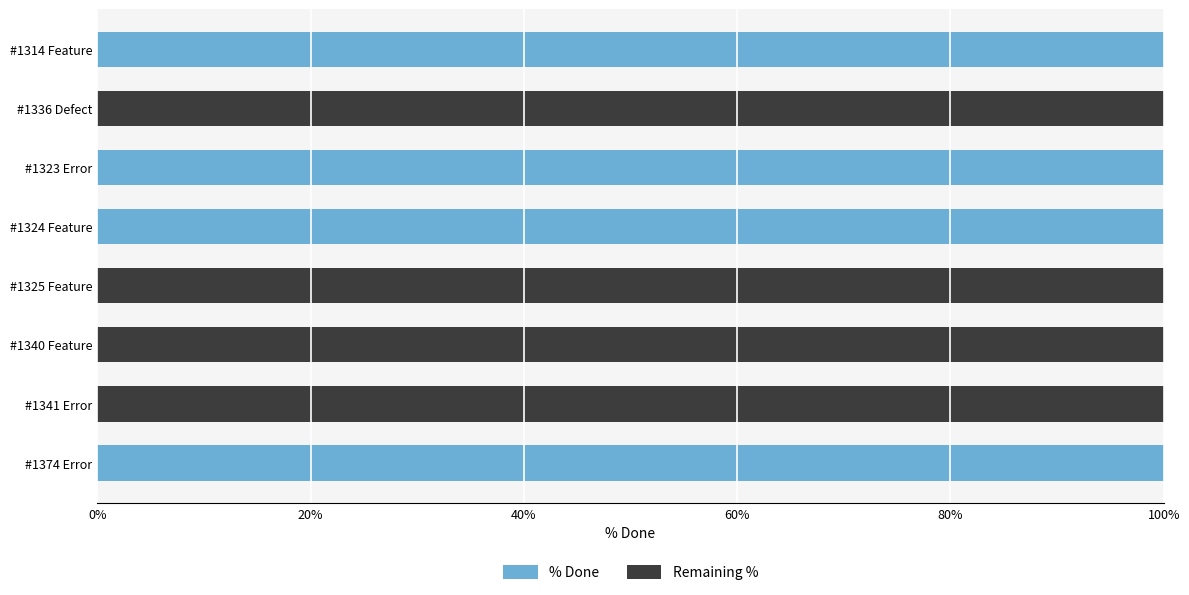

The % Done series shows 20 at #1324 Feature. True or false?

False